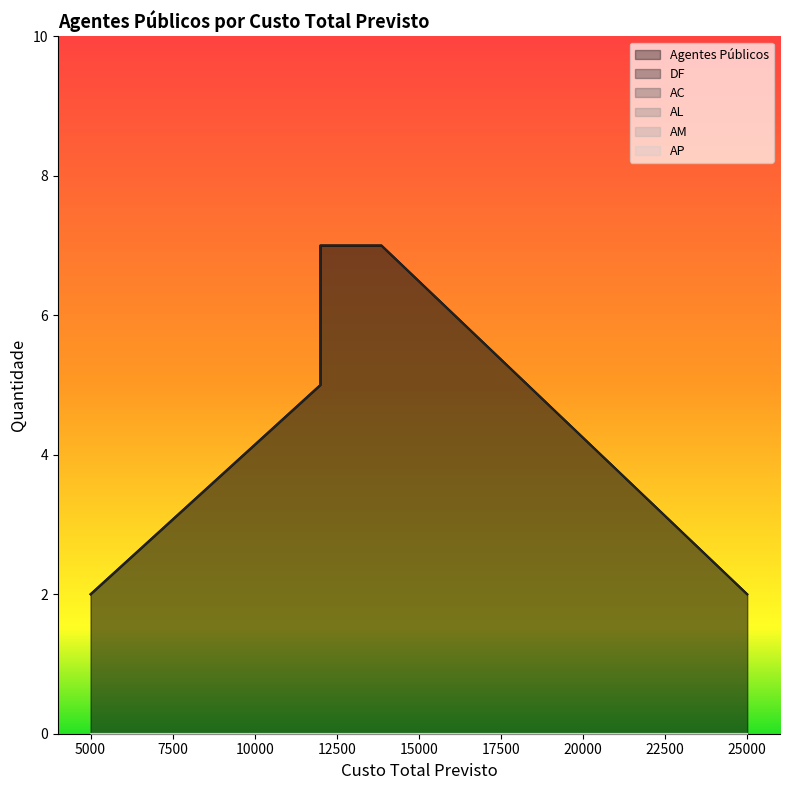

True or false: DF has more than 2 points higher than both neighbors.

False